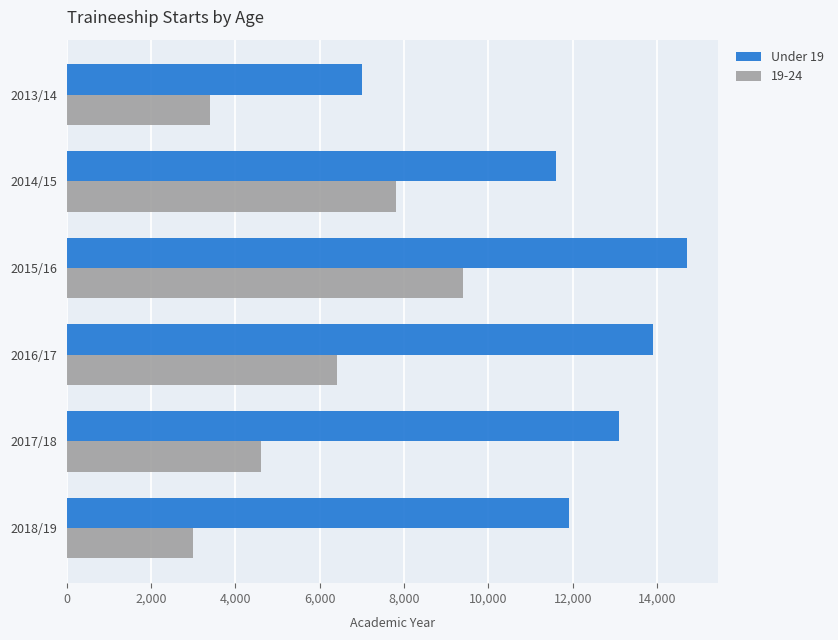

What is the greatest value displayed?

14700